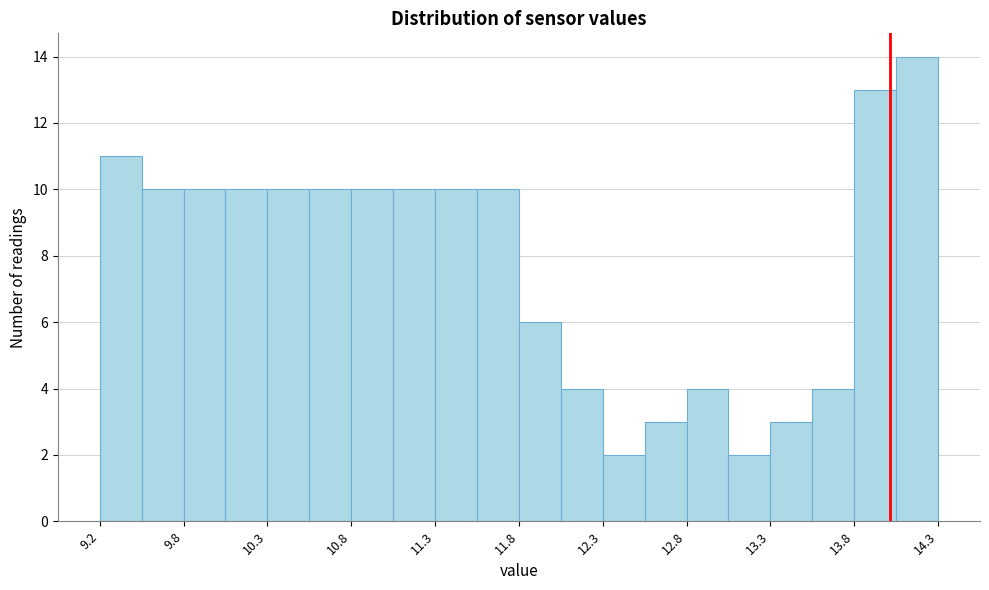

Read against the x-axis, roughly where is the centre of the tallest bar?

14.2